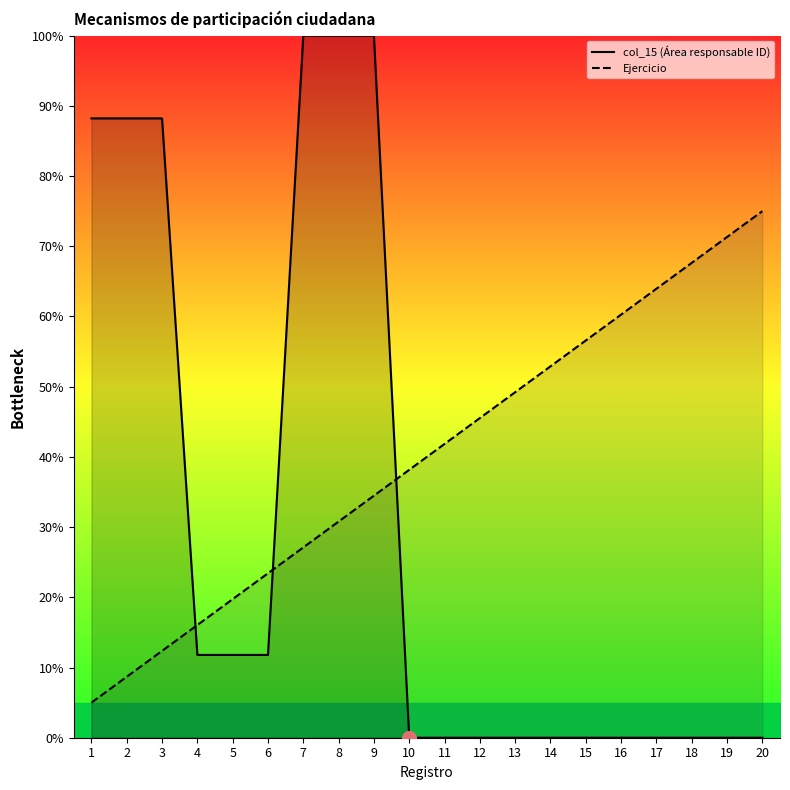

How many values in col_15 (Área responsable ID) are above zero?

19